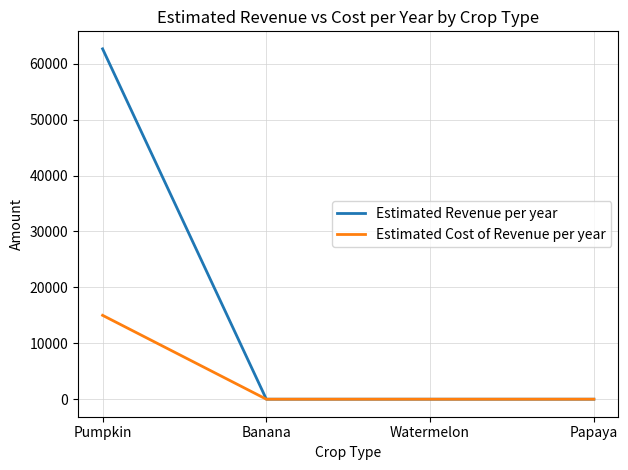

List the series in order of their overall mean, highest first.

Estimated Revenue per year, Estimated Cost of Revenue per year